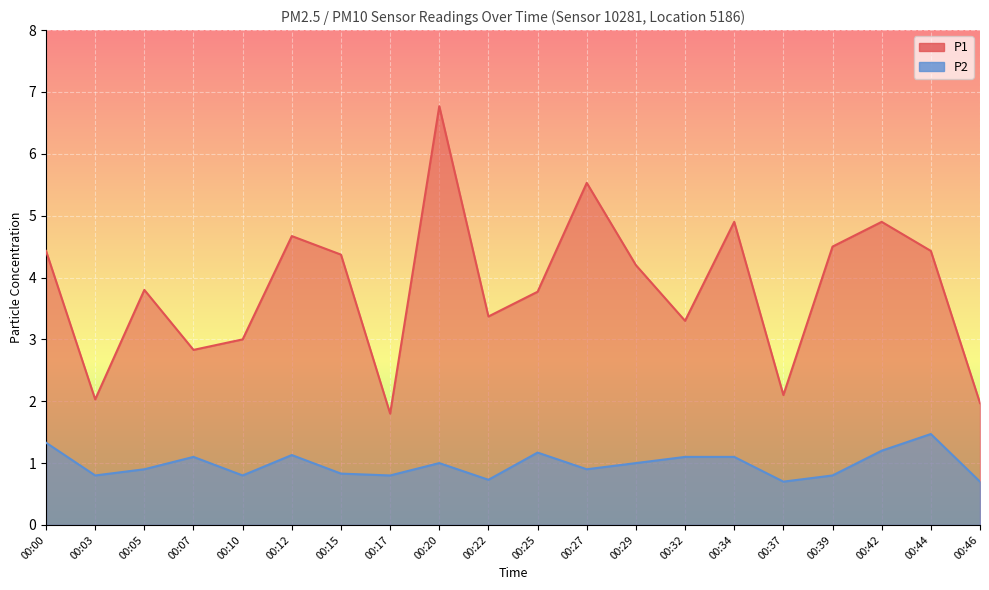

Which series has the largest total across all categories?

P1